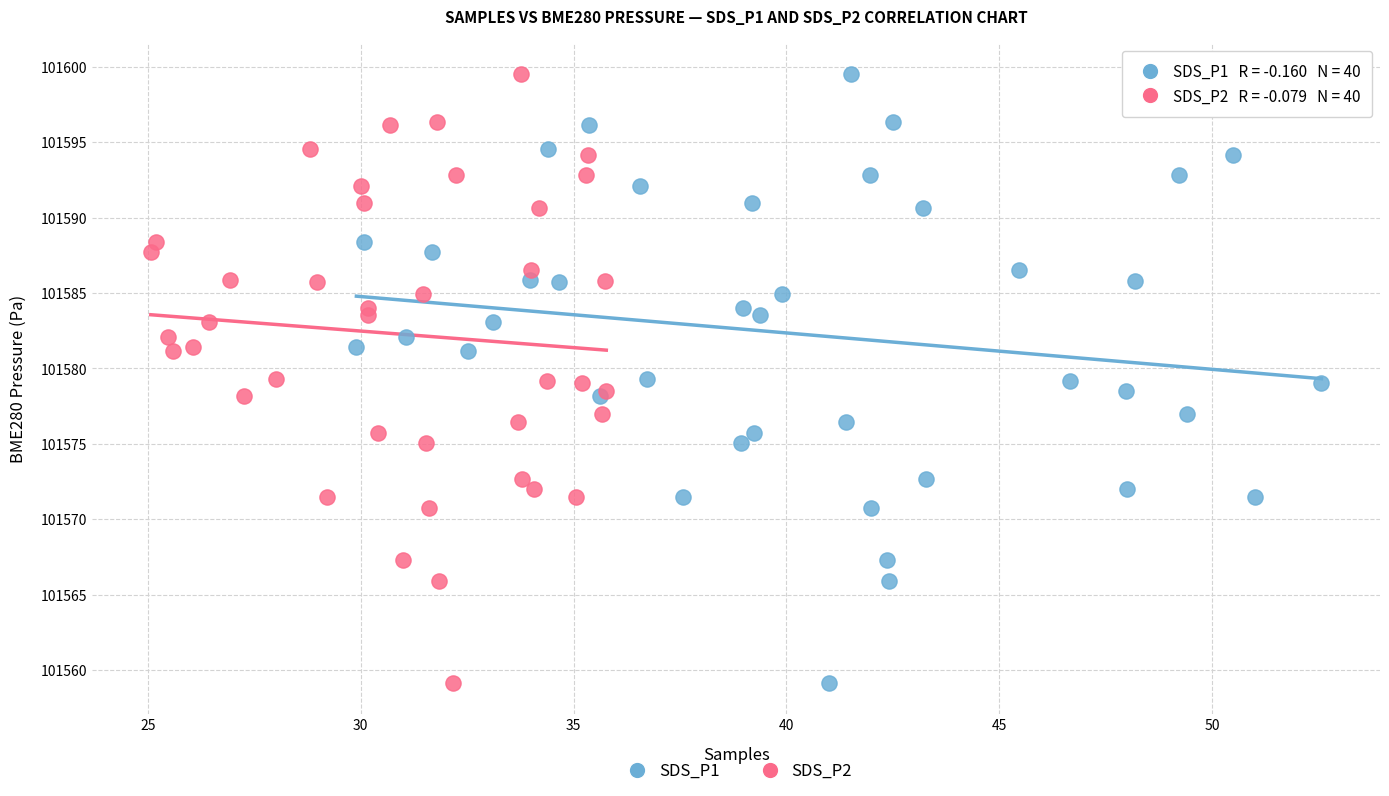

What are all the series names shown in the legend?

SDS_P1, SDS_P2